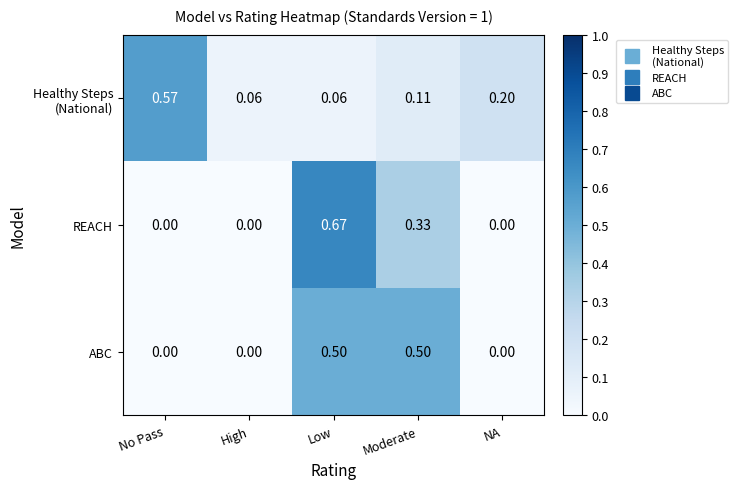

Which series has the largest range (max minus min)?

REACH